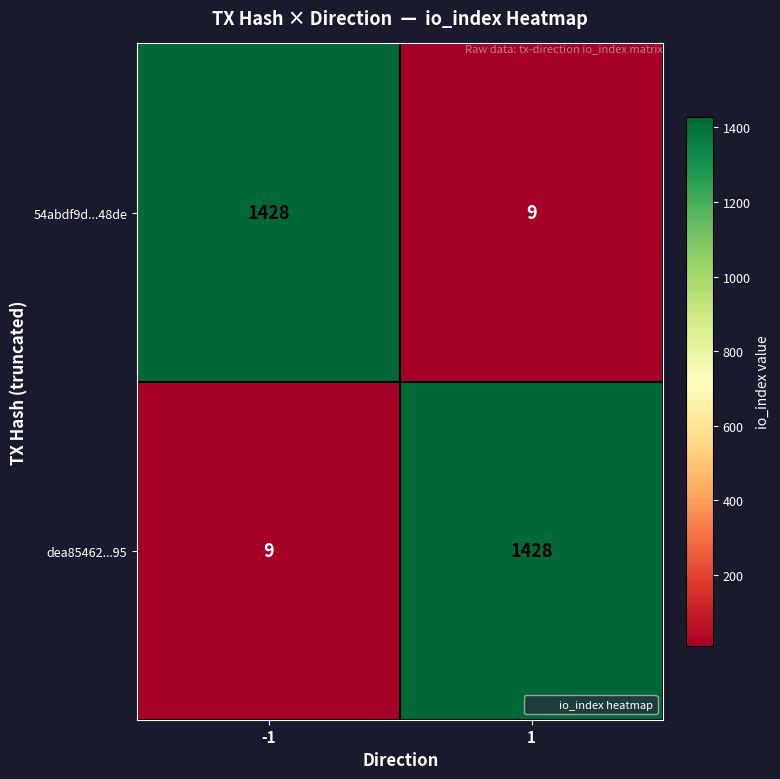

Rank the categories by 54abdf9d...48de value from lowest to highest.

1, -1